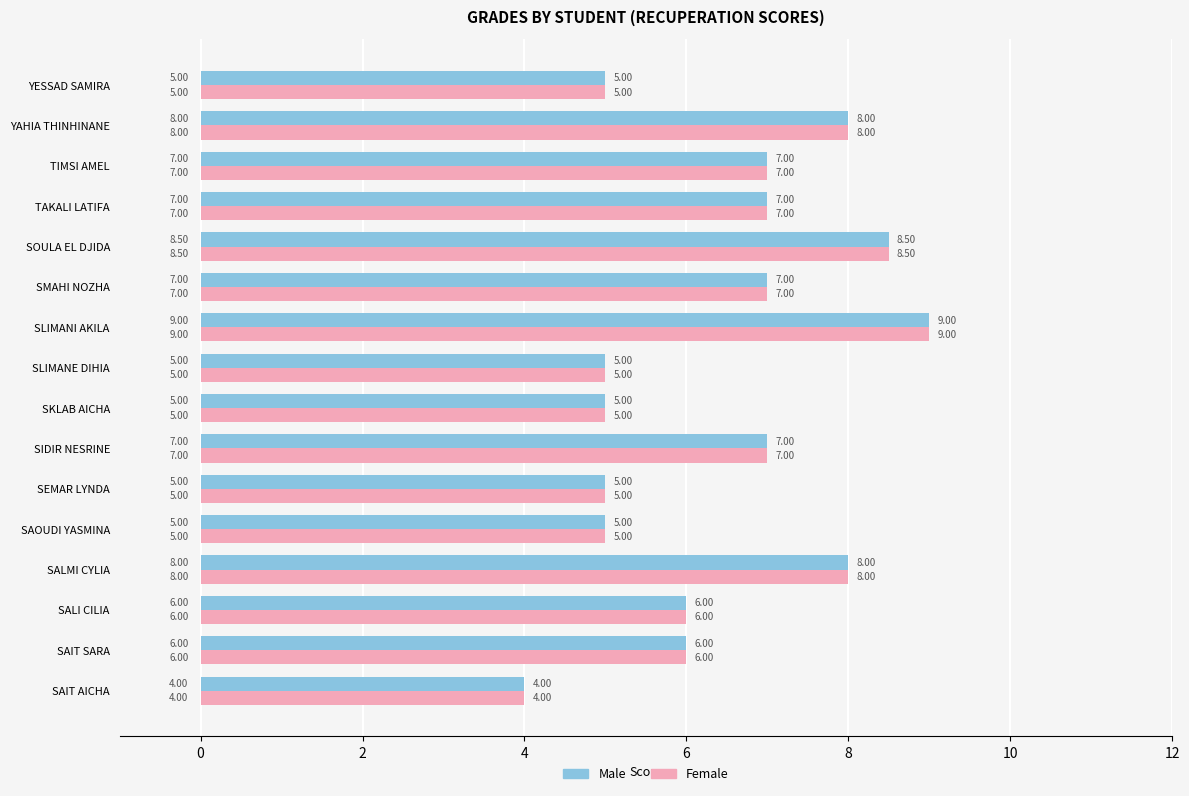

Which category has the highest value across all series?

SLIMANI AKILA